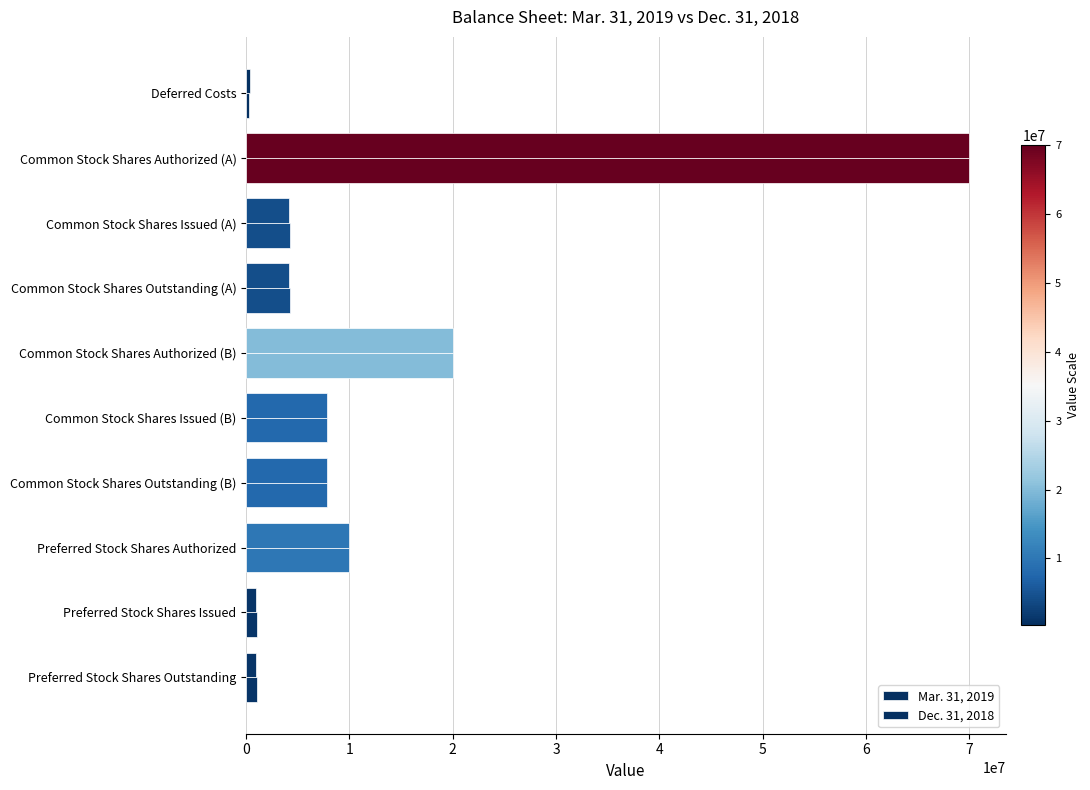

How many data points does each series have?

10